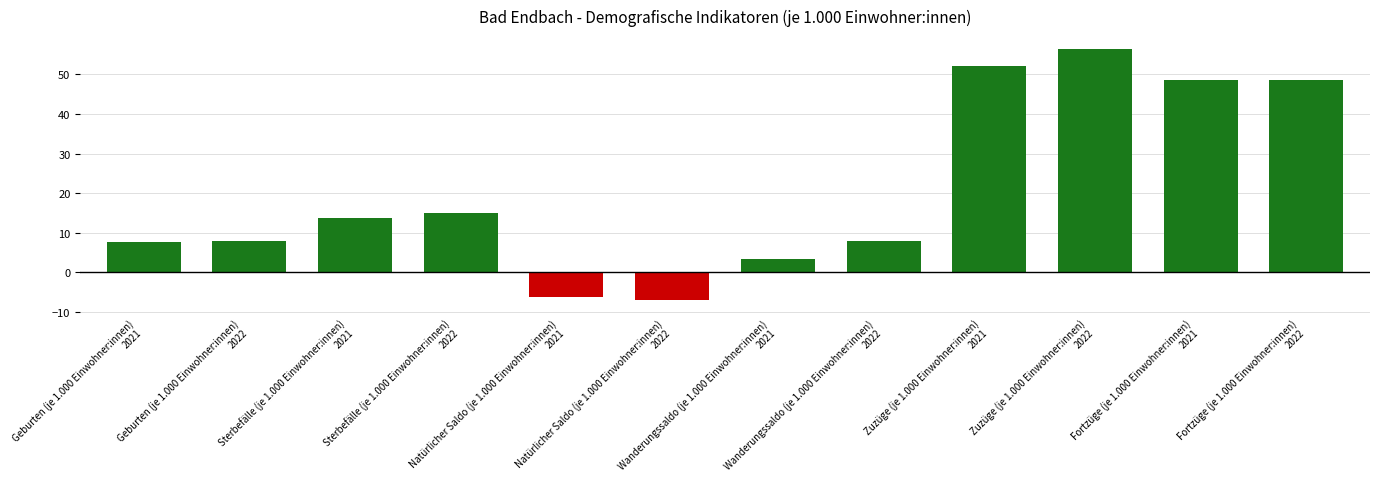

Which has a higher value, 2022 or 2021?

2022